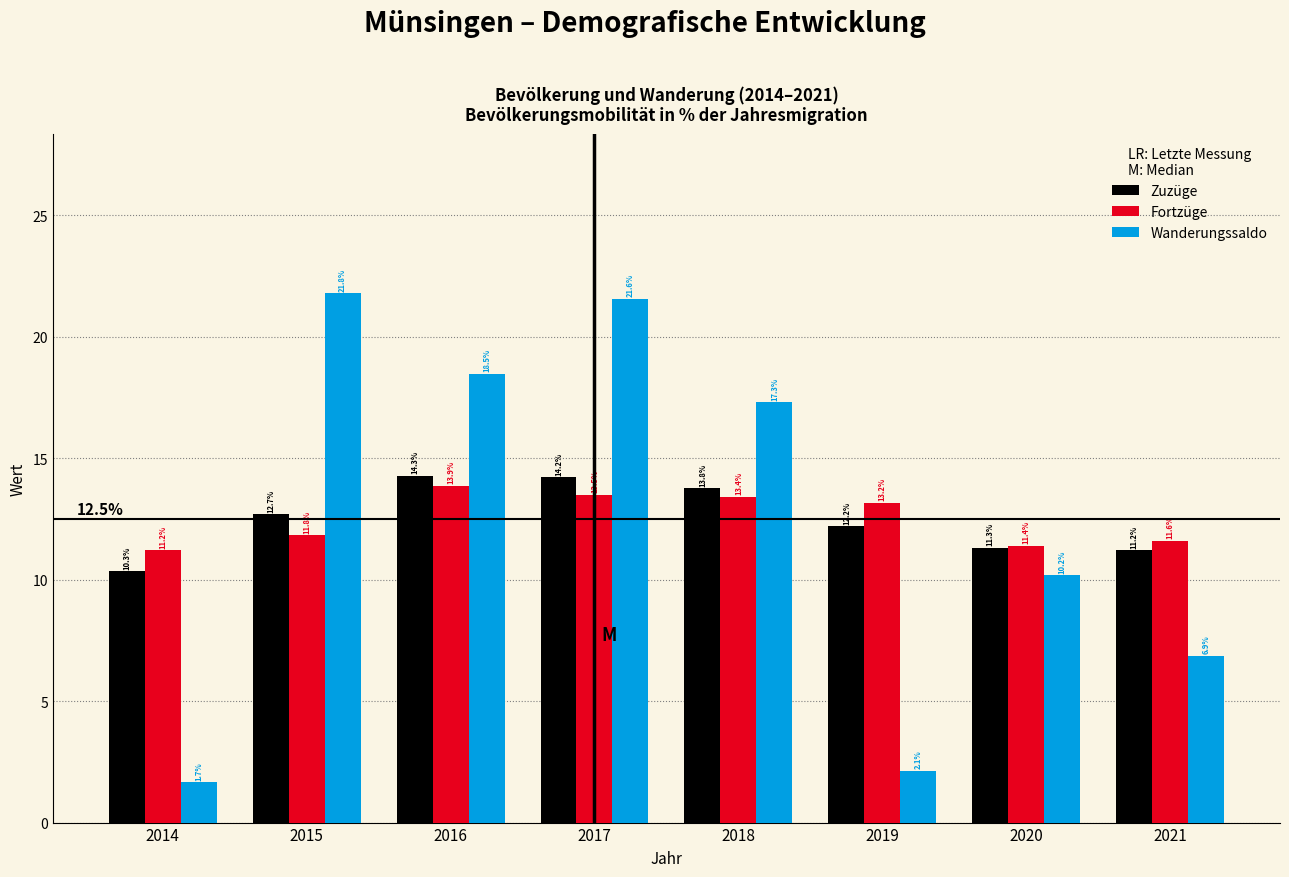

Reading left to right, what are all the values shown in this chart?

Zuzüge: 10.3	12.7	14.3	14.2	13.8	12.2	11.3	11.2
Fortzüge: 11.2	11.8	13.9	13.5	13.4	13.2	11.4	11.6
Wanderungssaldo: 1.7	21.8	18.5	21.6	17.3	2.1	10.2	6.9